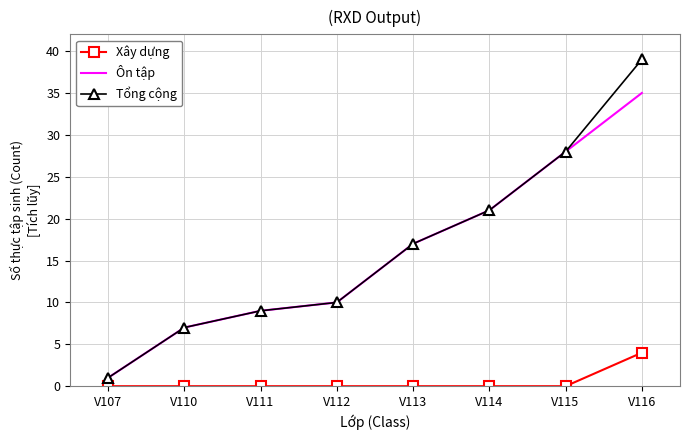

True or false: Xây dựng and Tổng cộng intersect in this chart.

False